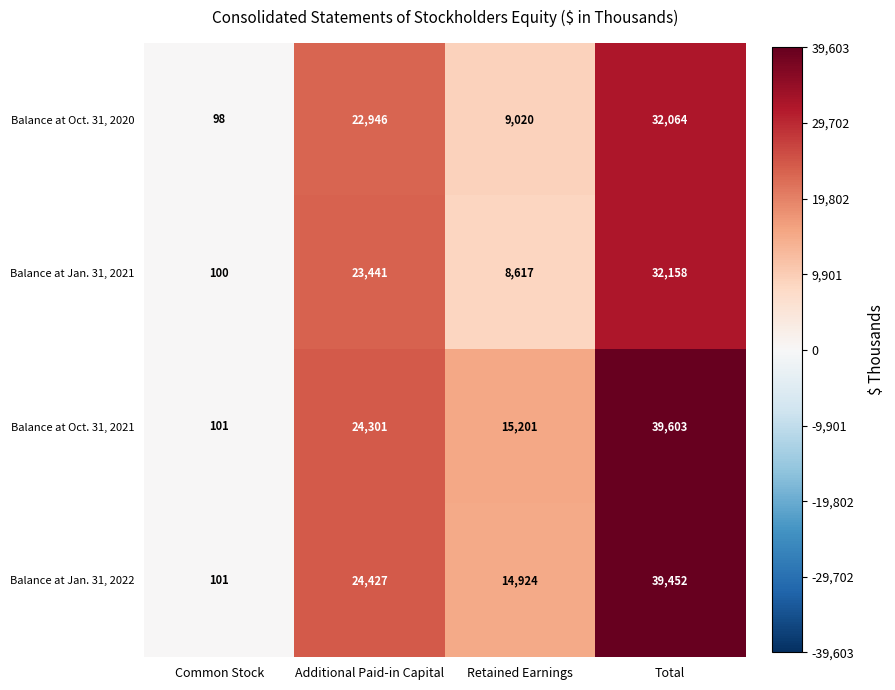

At which category does the chart reach its peak across all series?

Total